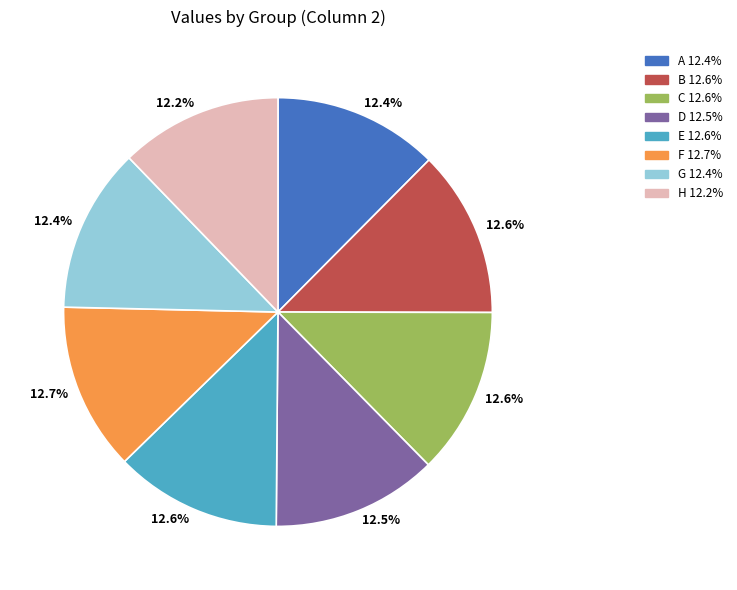

Is the sum of E and H greater than half?

No